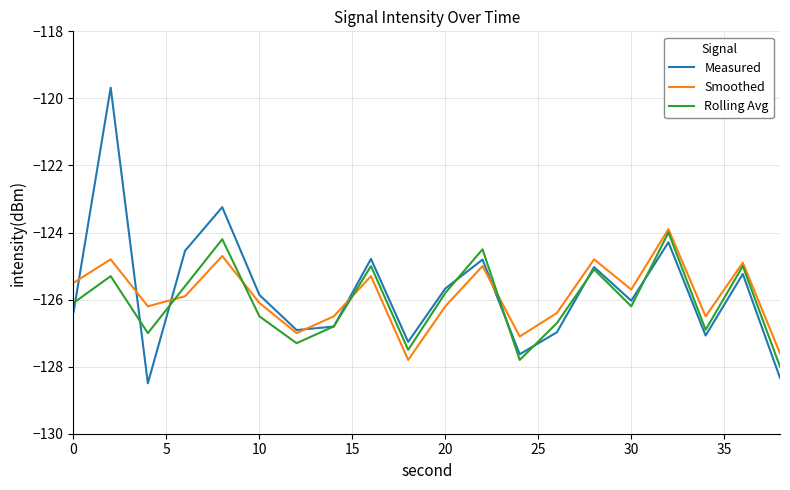

Which series has the largest range (max minus min)?

Measured